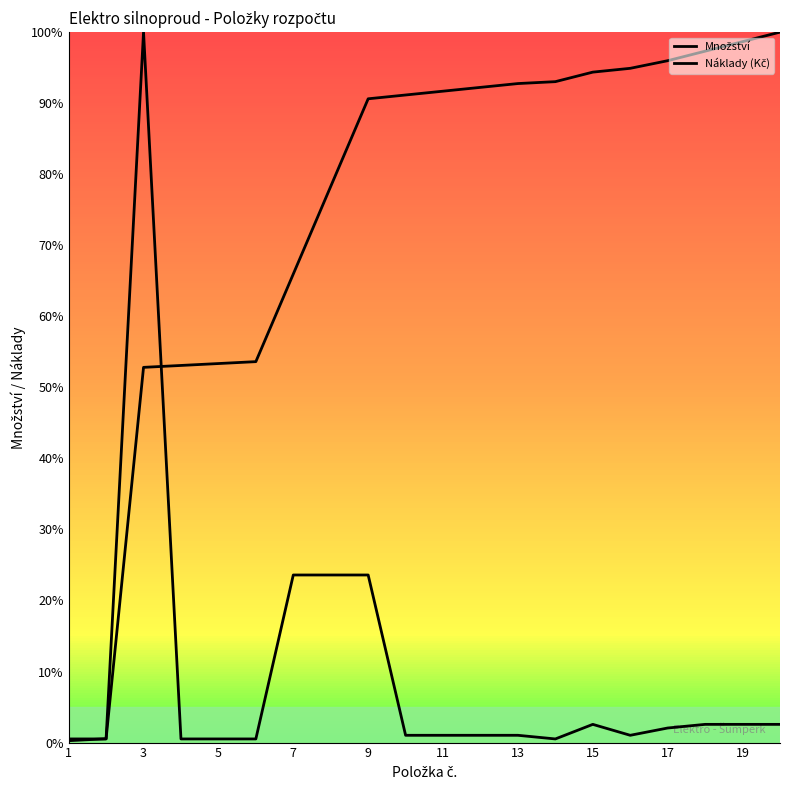

Does the chart display data point markers on the line(s)?

No